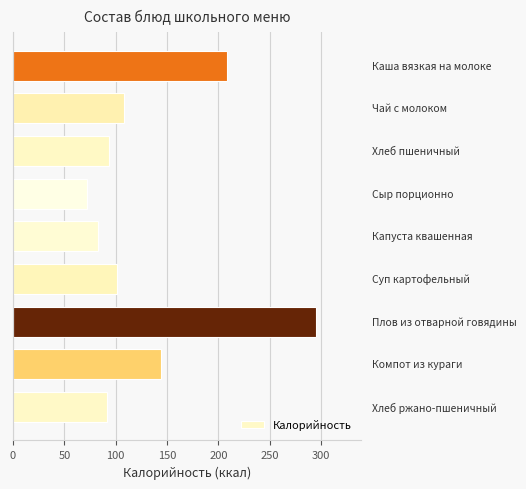

What is the difference between the maximum and second lowest values?

211.8